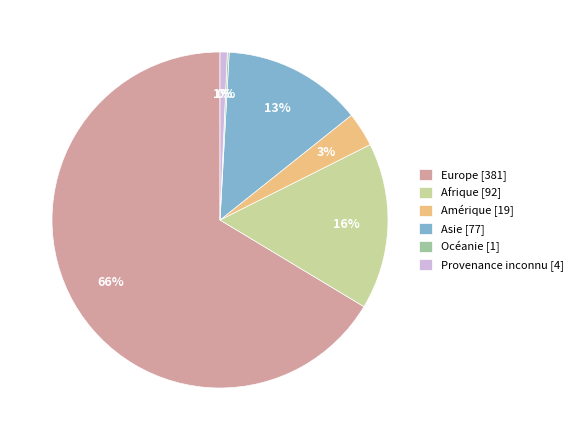

Combined, do Provenance inconnu [4] and Afrique [92] account for over 50%?

No